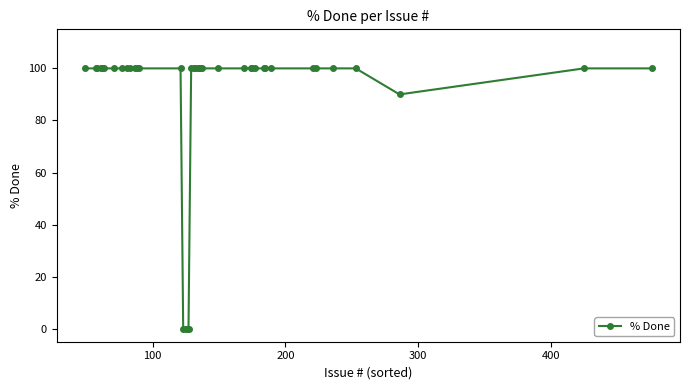

What is the difference between the second highest and minimum values?

100